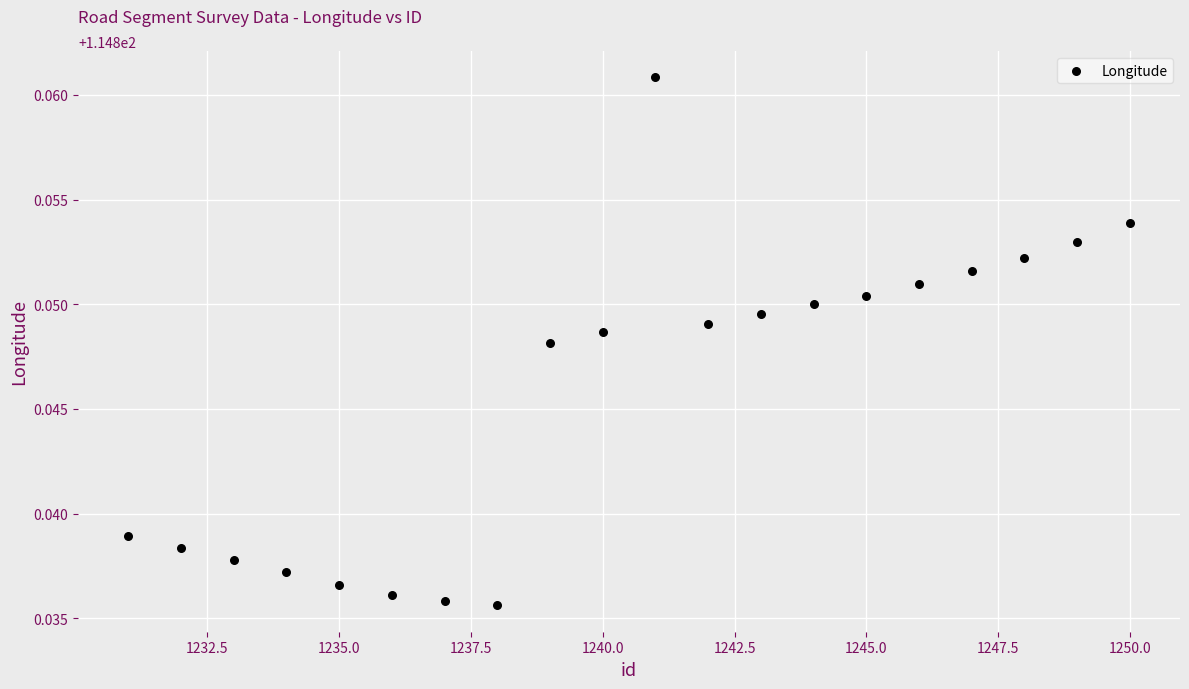

What is the range of X values (max minus min)?

19.0